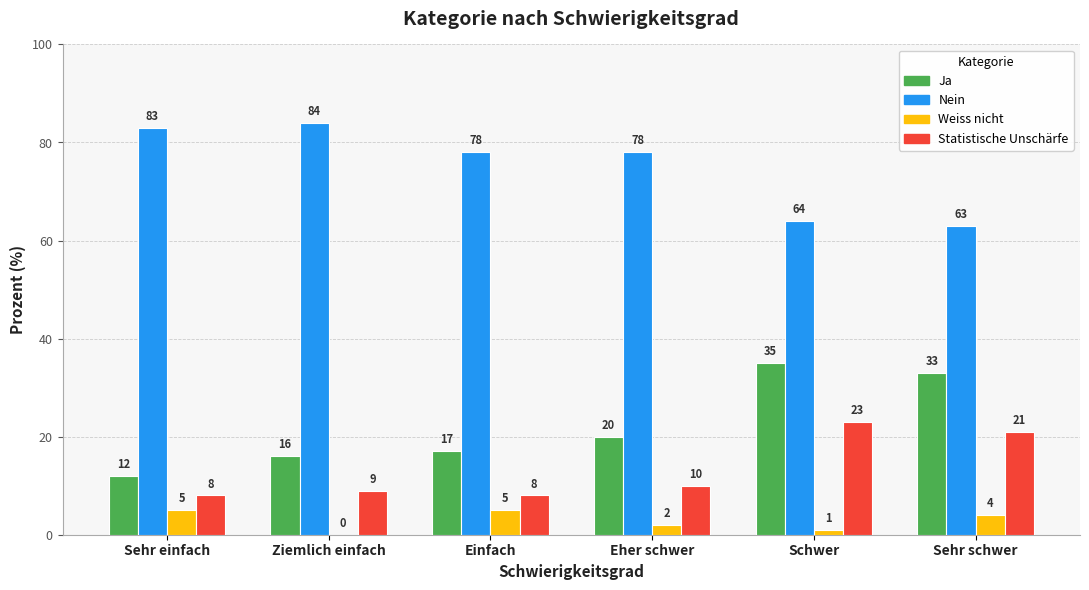

True or false: Nein has a value of 64 at Schwer.

True